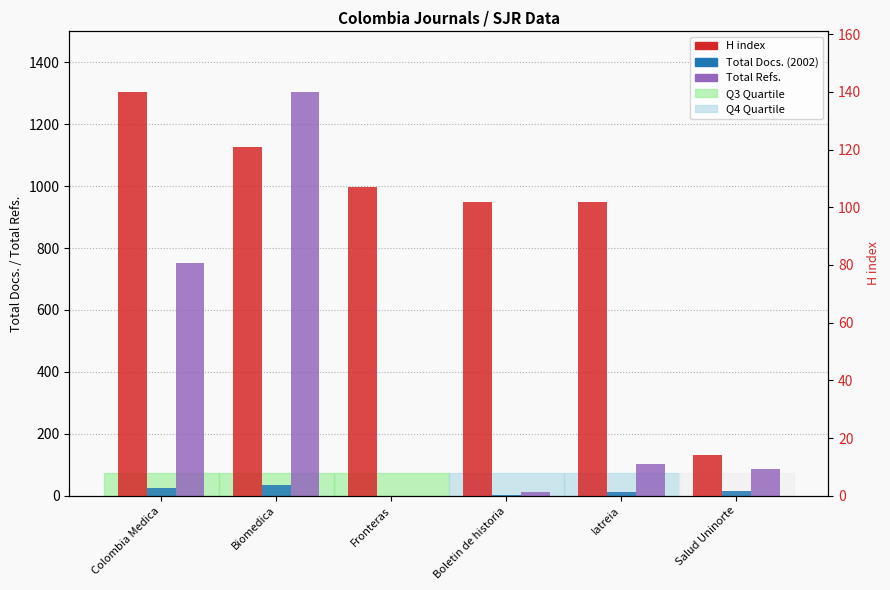

Are the bars horizontal?

No